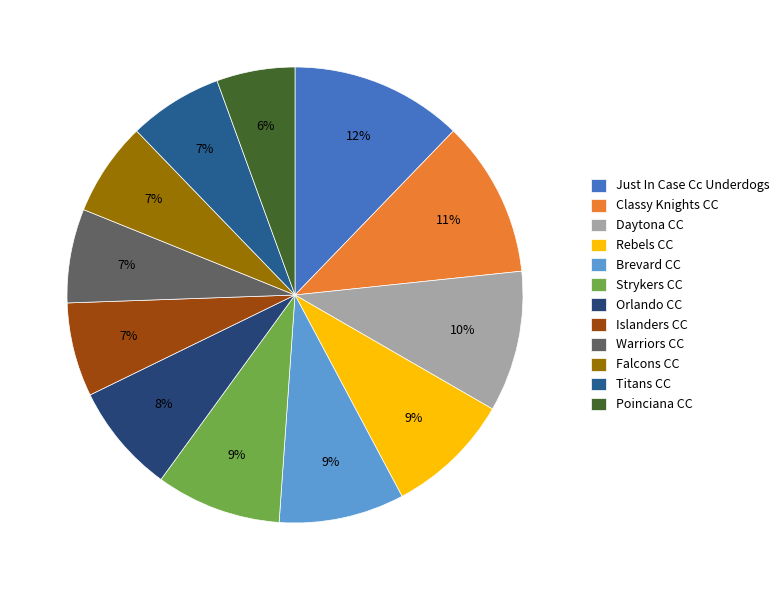

The Brevard CC slice represents 9% of the pie. True or false?

True